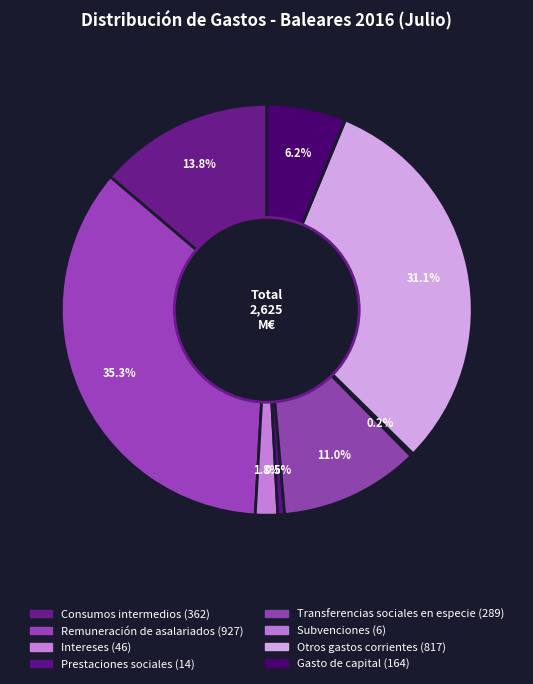

Rank the categories by value from highest to lowest.

Remuneración de asalariados, Otros gastos corrientes, Consumos intermedios, Transferencias sociales en especie, Gasto de capital, Intereses, Prestaciones sociales, Subvenciones